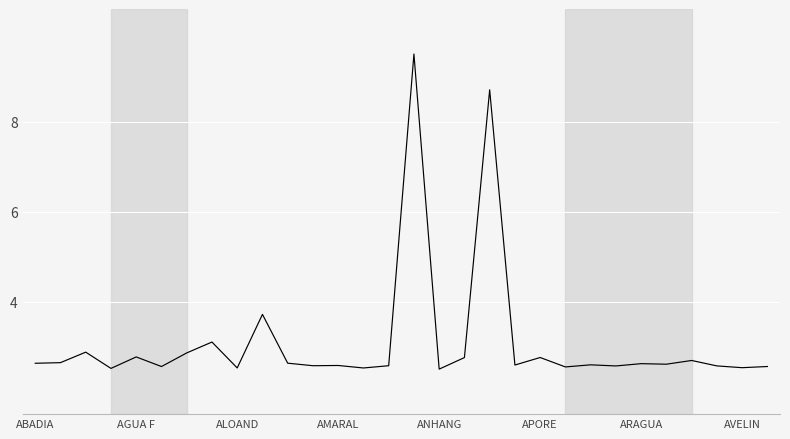

What is the greatest value displayed?

9.5